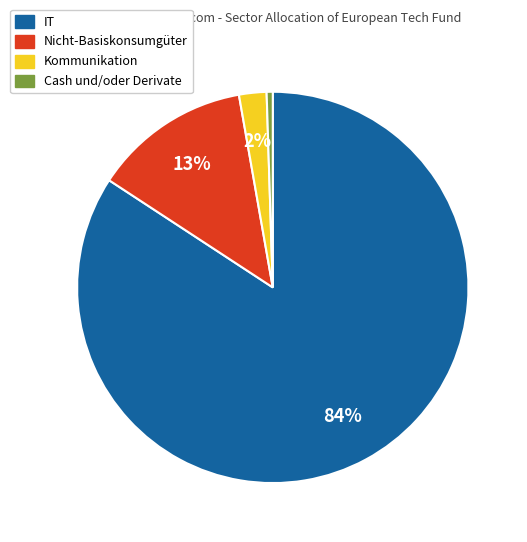

To the nearest percent, what is the average slice percentage?

25%